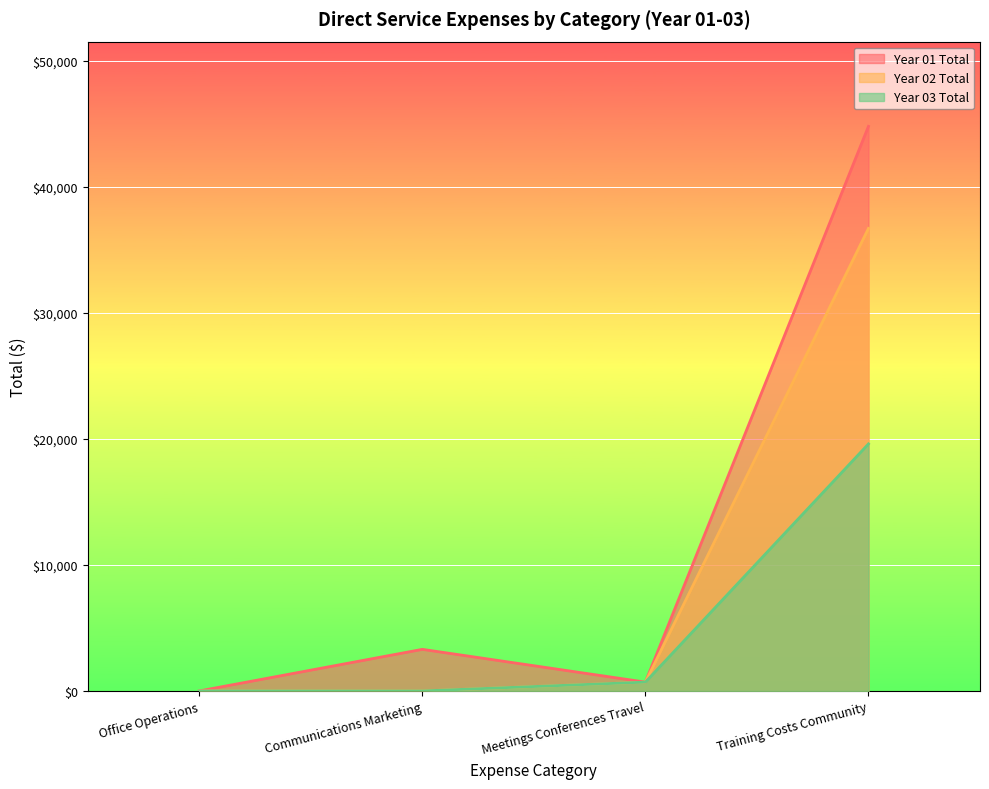

Reading left to right, extract all data points from this chart.

Year 01 Total: 0	3300	700	44800
Year 02 Total: 0	0	700	36700
Year 03 Total: 0	0	700	19600